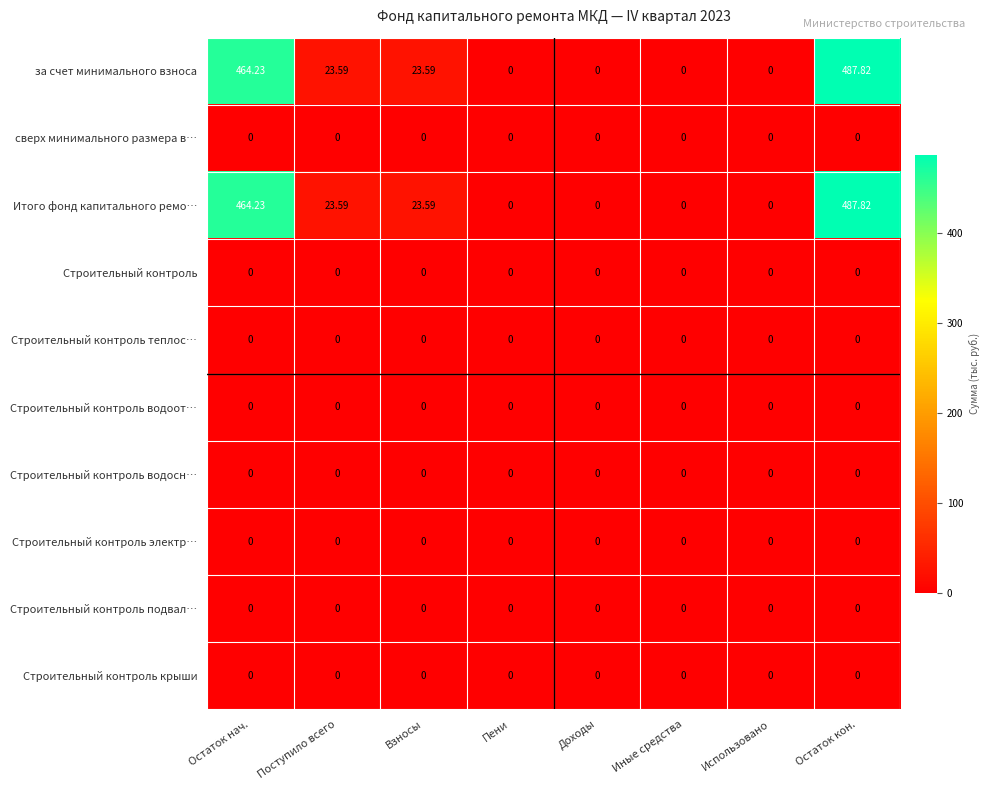

What is the maximum value shown in the chart?

487.8